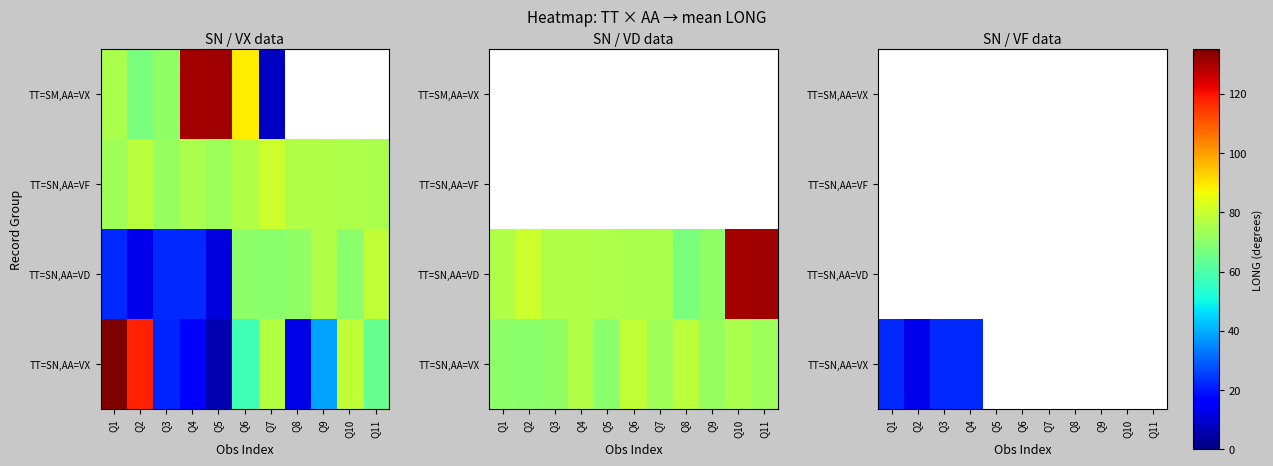

Rank the series by their maximum value, from lowest to highest.

TT=SN,AA=VD, TT=SN,AA=VF, TT=SM,AA=VX, TT=SN,AA=VX